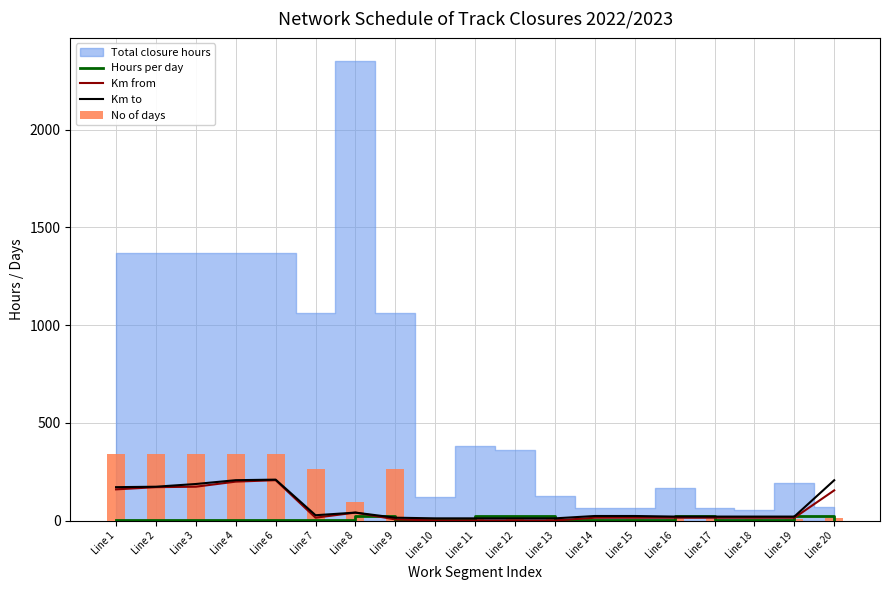

Which has a higher value, Line 15 or Line 4?

Line 15